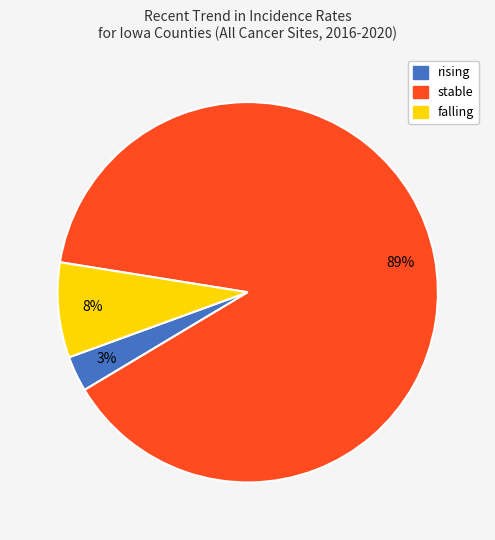

How many segments does this pie chart have?

3